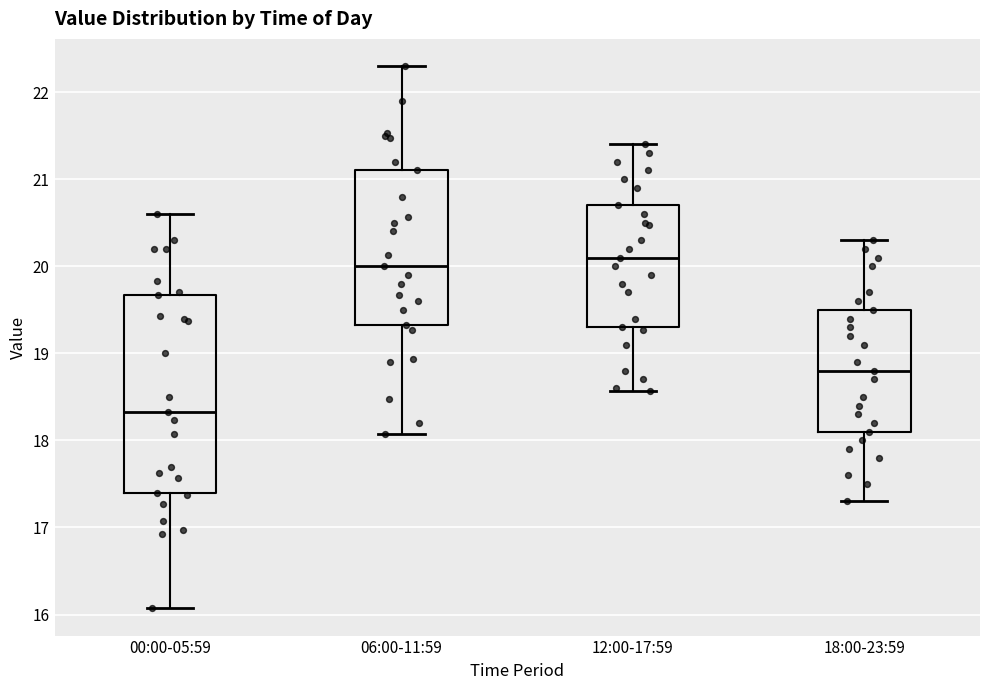

Which box has the lowest median line?

00:00-05:59